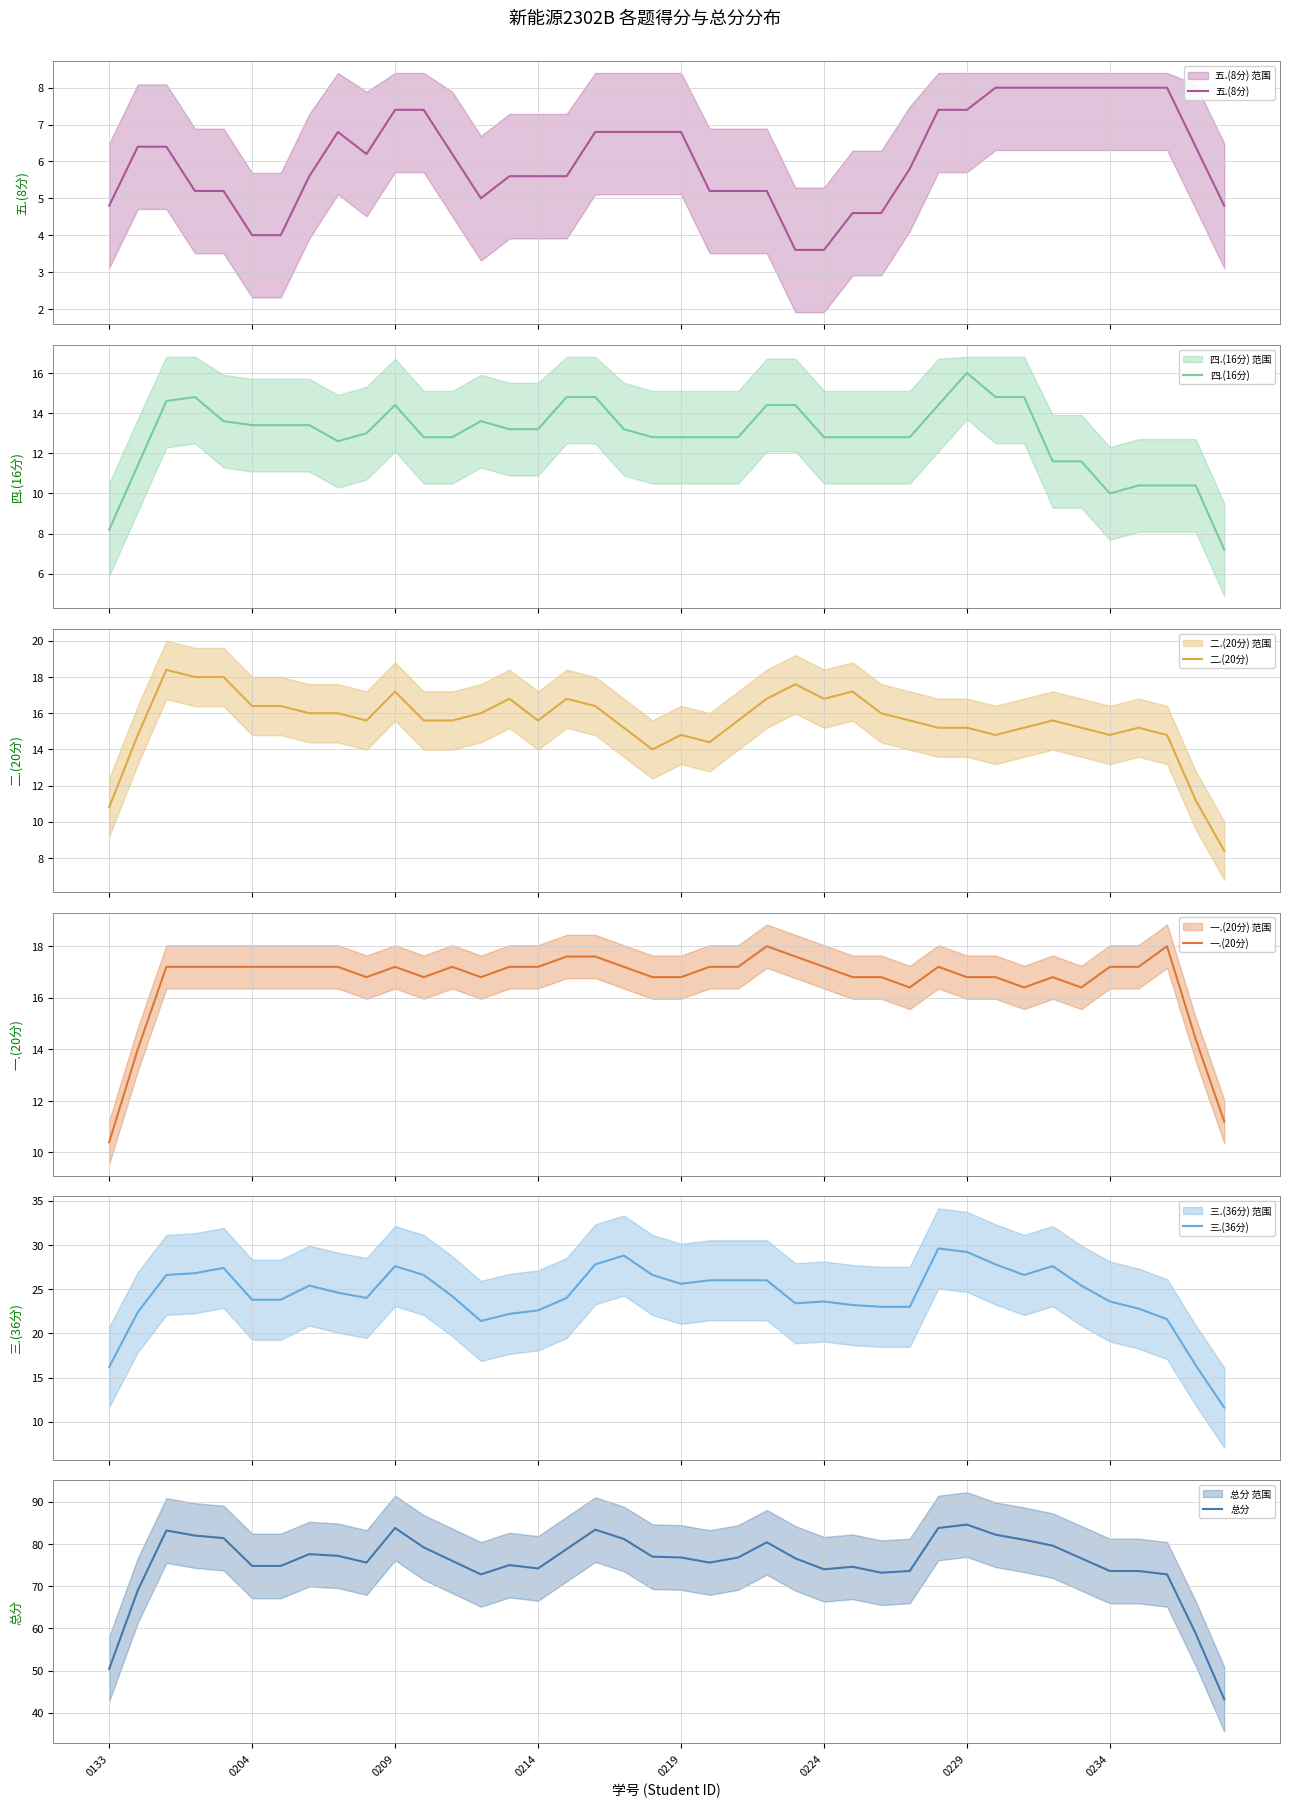

What is the lowest value of the 总分 series?

43.2